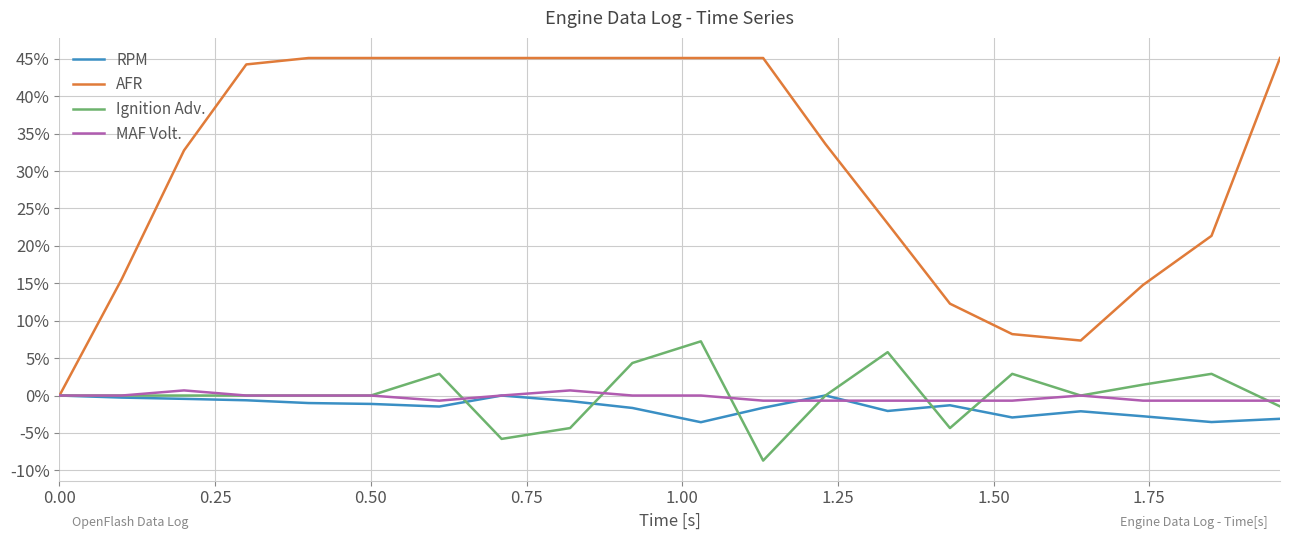

Which series has the largest range (max minus min)?

AFR